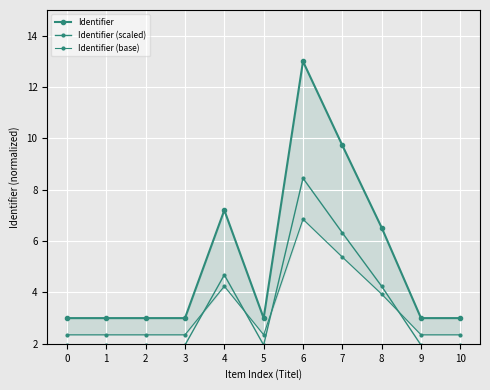

Reading left to right, what are all the values shown in this chart?

Identifier: 3.0	3.0	3.0	3.0	7.2	3.0	13.0	9.7	6.5	3.0	3.0
Identifier (scaled): 2.0	2.0	2.0	2.0	4.7	2.0	8.5	6.3	4.2	2.0	2.0
Identifier (base): 2.4	2.4	2.4	2.4	4.2	2.4	6.9	5.4	3.9	2.4	2.4